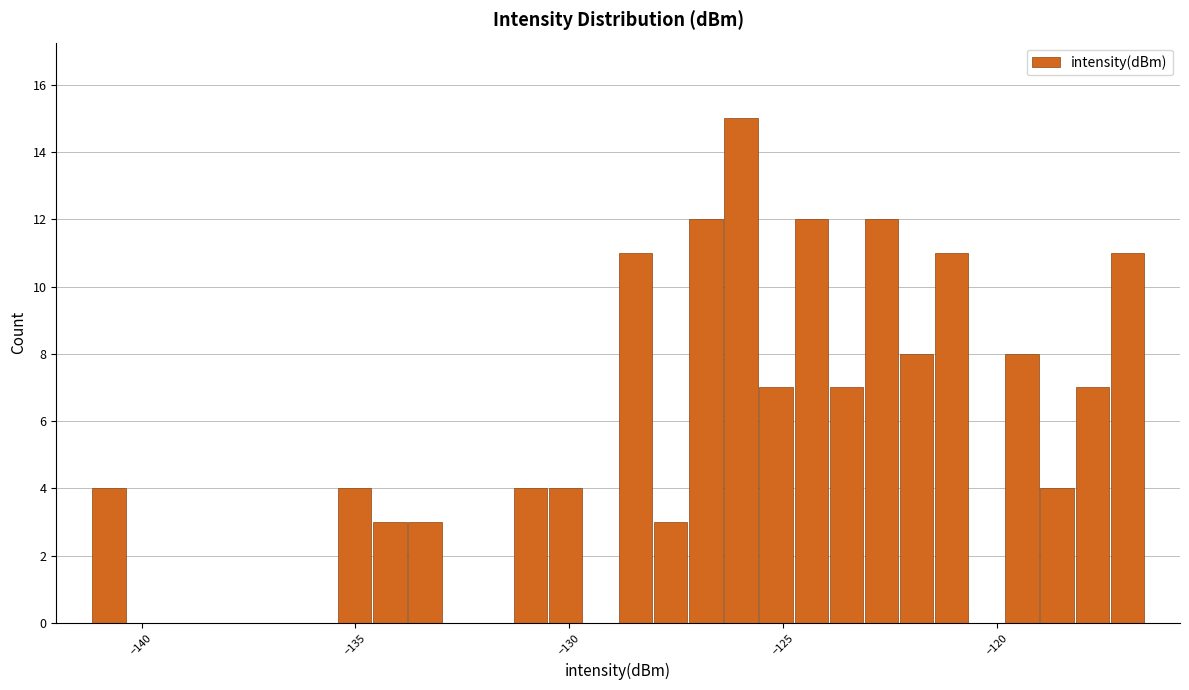

Around what value on the x-axis is the tallest bar? Give the approximate position of its centre, as read against the axis.

-126.0